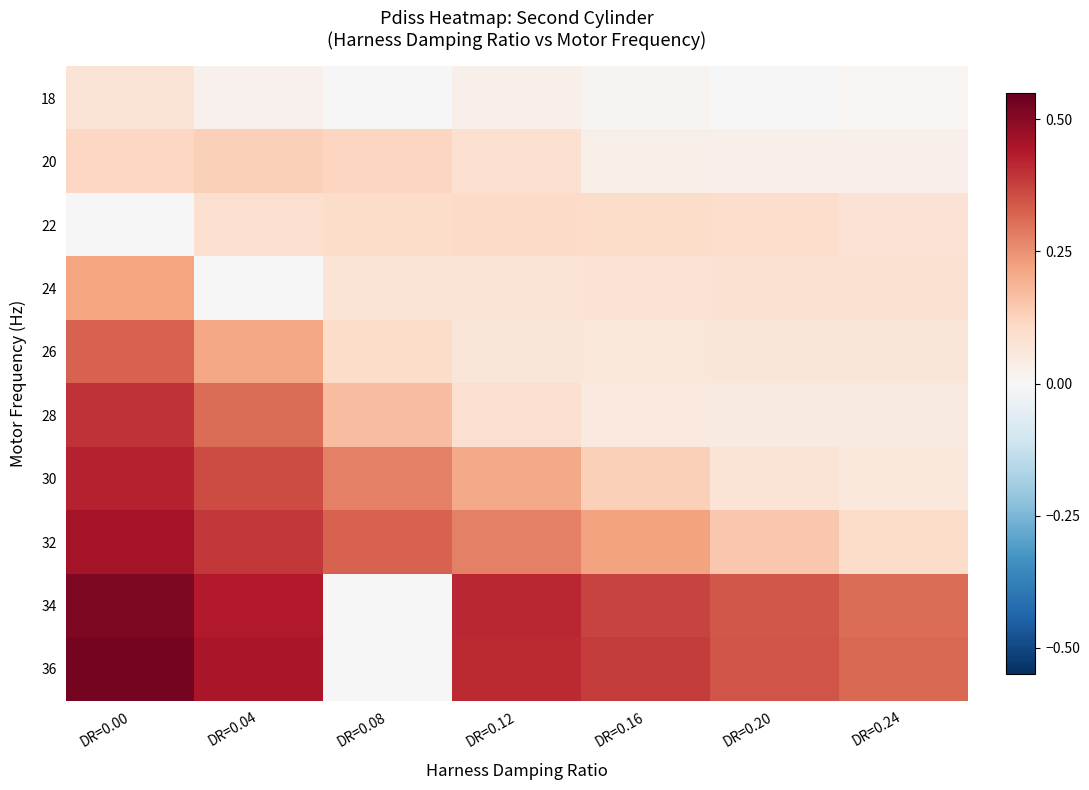

Which series has the largest range (max minus min)?

36